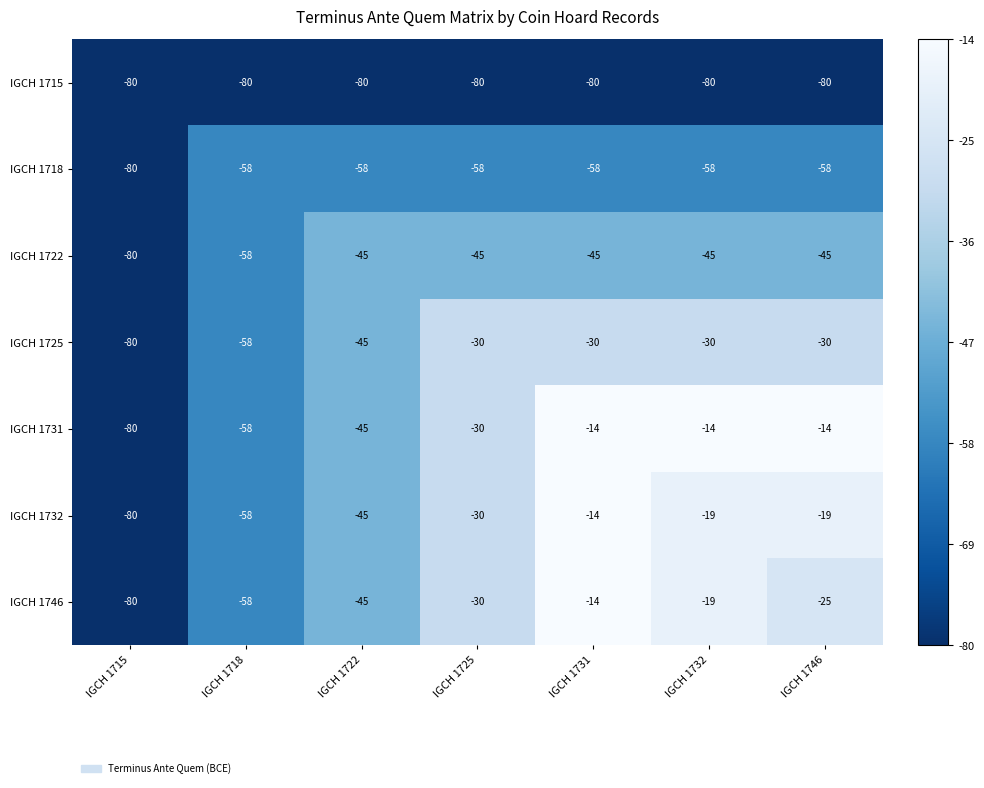

What is the spread (max minus min) of values at IGCH 1746?

66